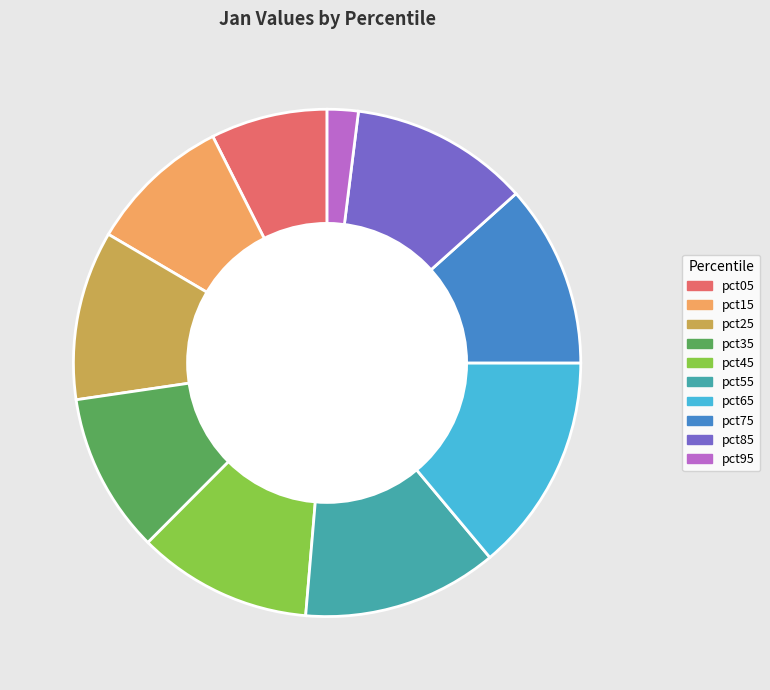

Between pct15 and pct35, which is larger?

pct35